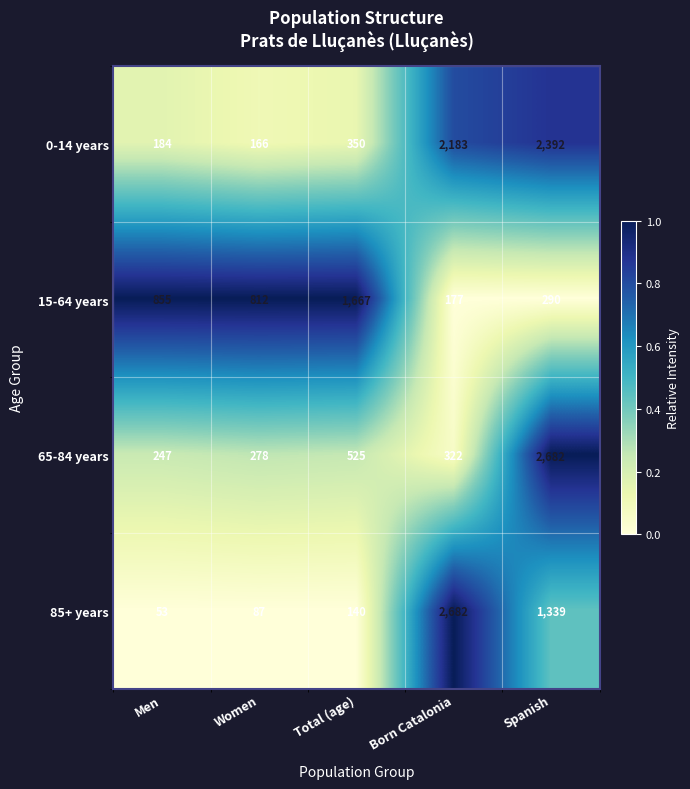

Where does the 65-84 years series first go above 322?

Total (age)